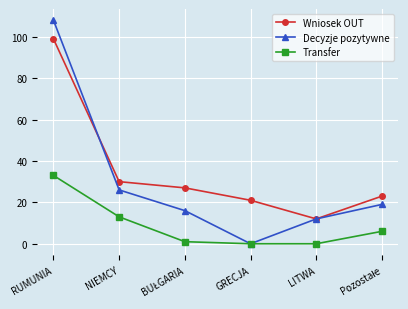

Which series has the largest total across all categories?

Wniosek OUT